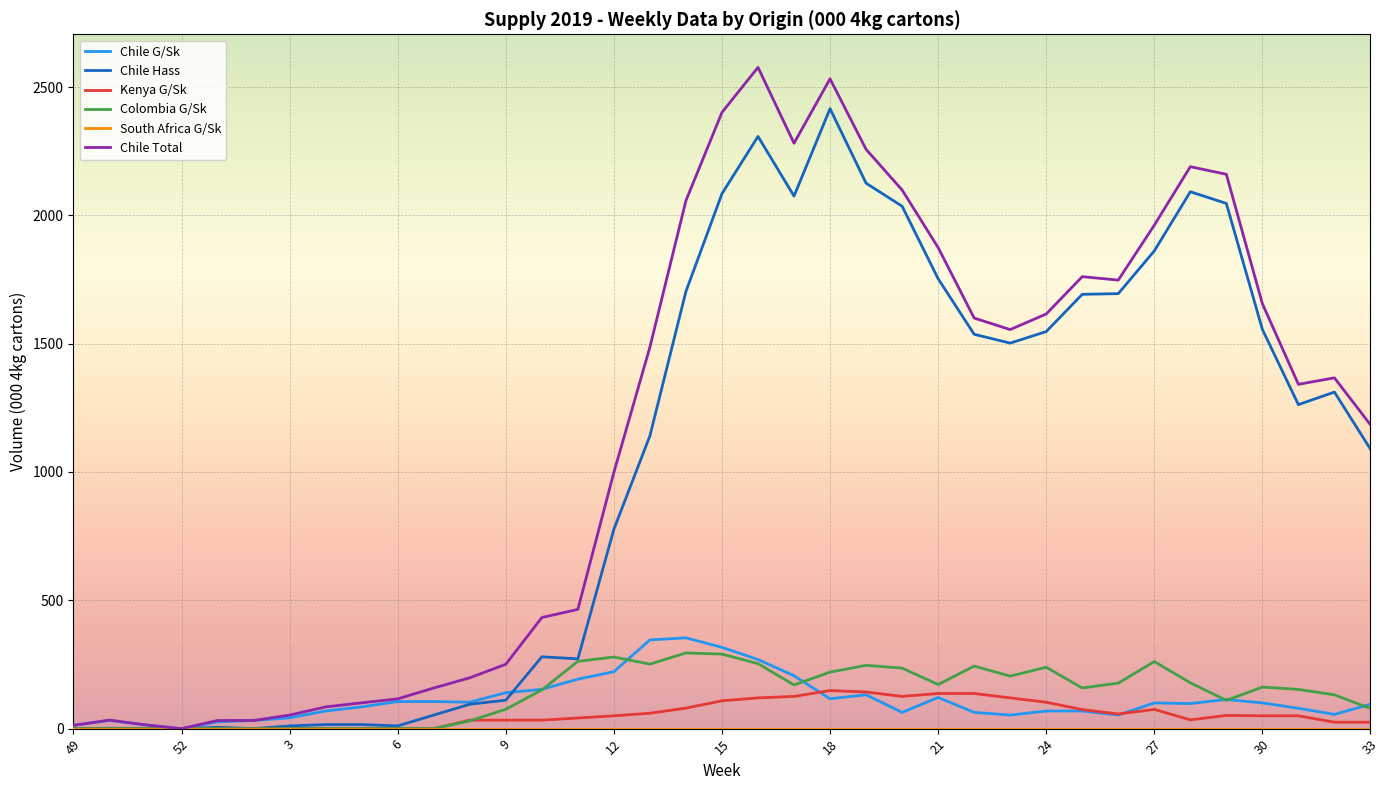

Is this an area chart (filled region under the line)?

No